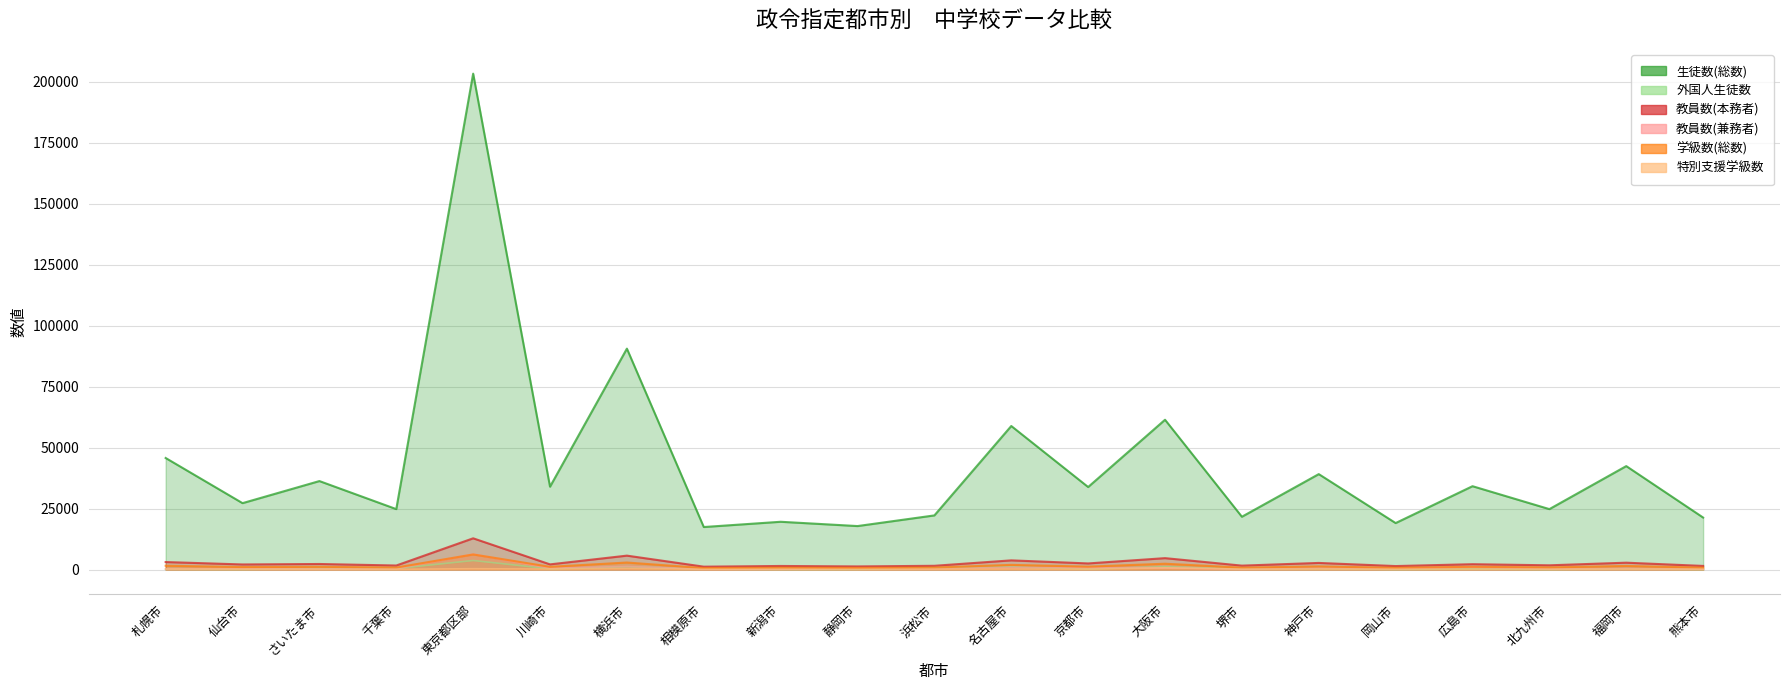

True or false: 外国人生徒数 and 生徒数(総数) cross at least once.

False